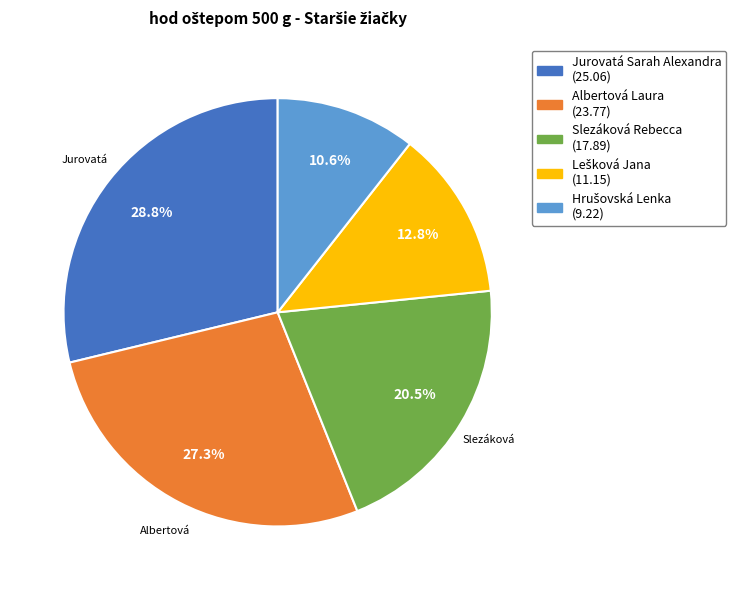

Is there any slice that represents more than half of the pie?

No